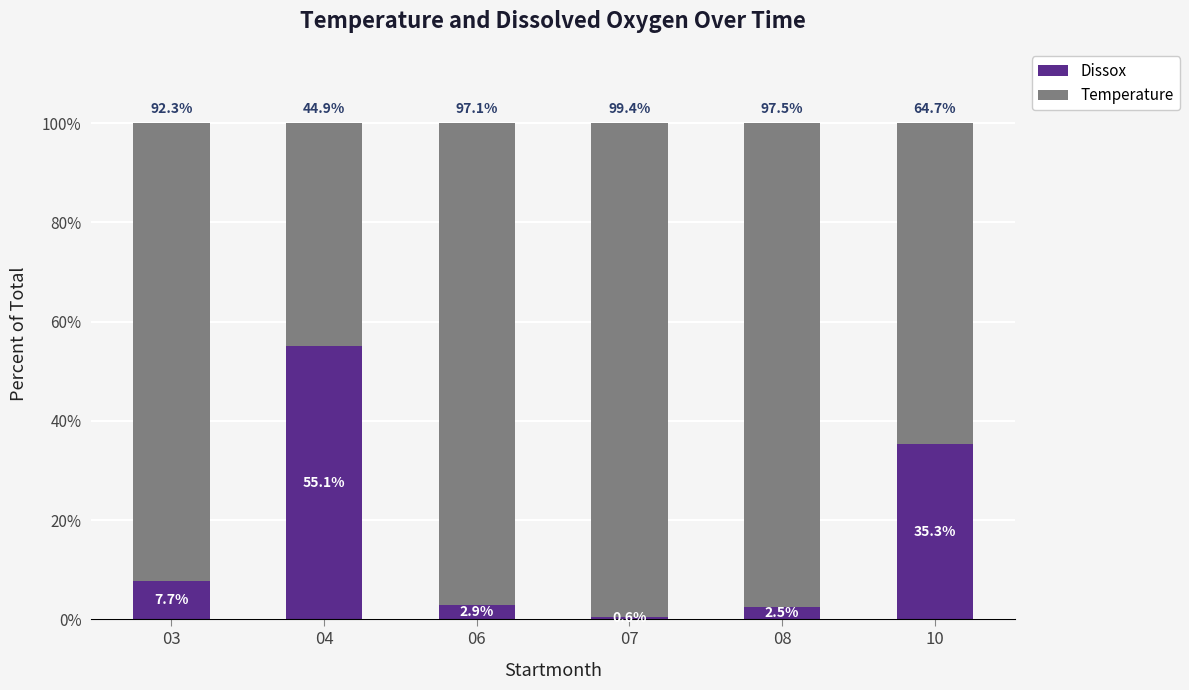

What is the sum of all Dissox values?

104.1